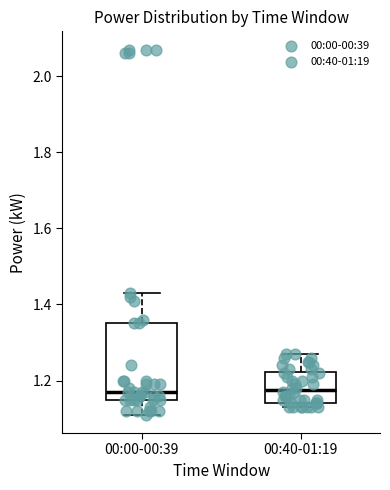

Reading left to right, read every box against the y-axis: the position of its median line, the range the box covers, and the ends of its whiskers. The values are not printed on the chart, so give them approximately, as read against the axis.

00:00-00:39: median 1.18, box 1.16 to 1.36, whiskers 1.12 to 1.44
00:40-01:19: median 1.18, box 1.14 to 1.22, whiskers 1.14 (just below the box's lower edge) to 1.28